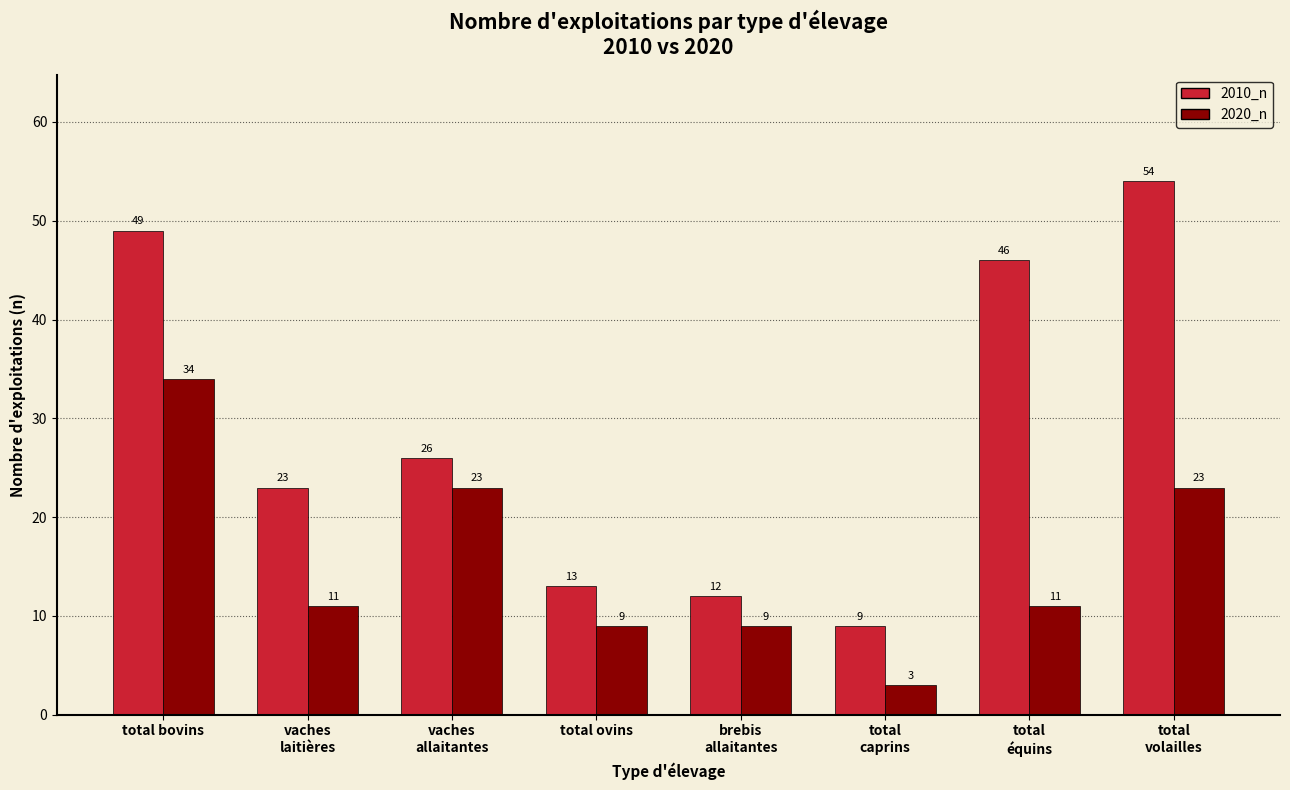

True or false: 2020_n has a value of 9 at total ovins.

True